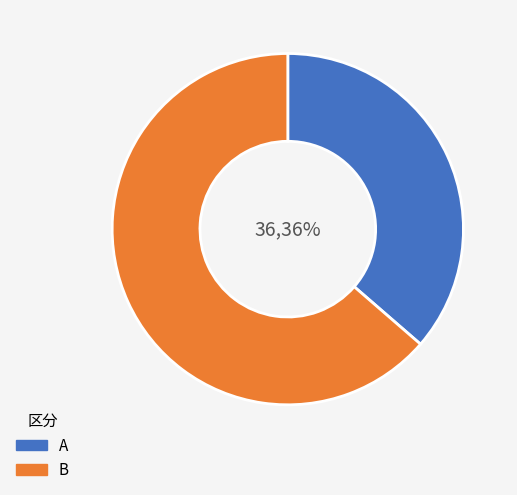

To the nearest percent, what portion does B represent?

64%